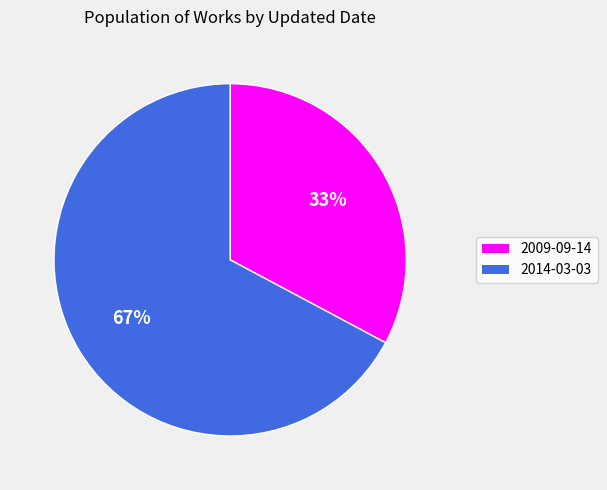

True or false: 2014-03-03 accounts for 54% of the total.

False